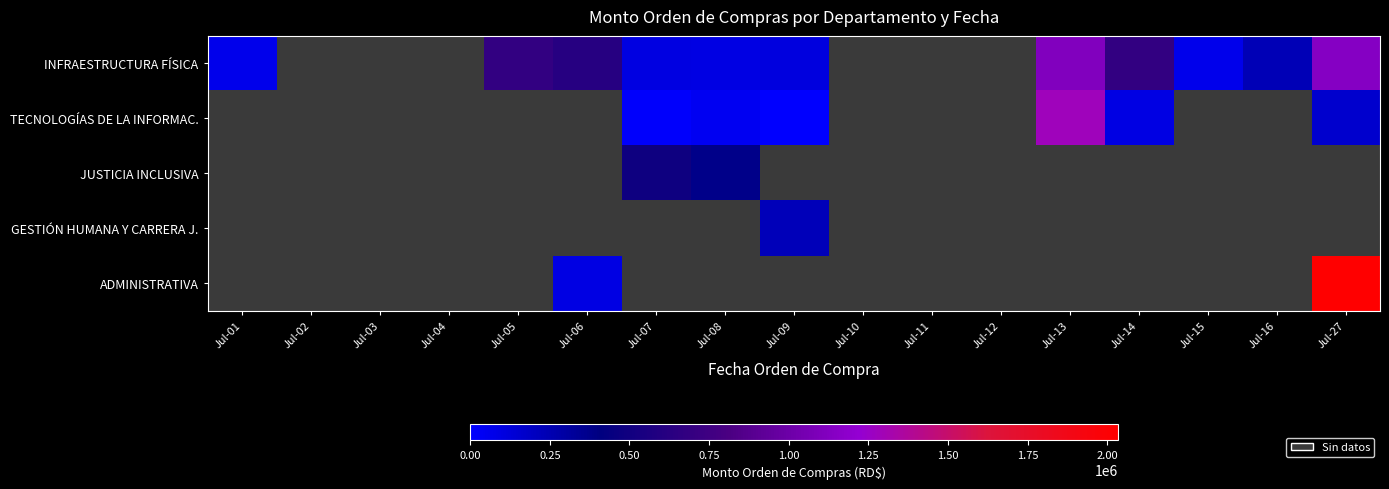

Is the value of TECNOLOGÍAS DE LA INFORMAC. at Jul-08 greater than the value of GESTIÓN HUMANA Y CARRERA J. at Jul-03?

No